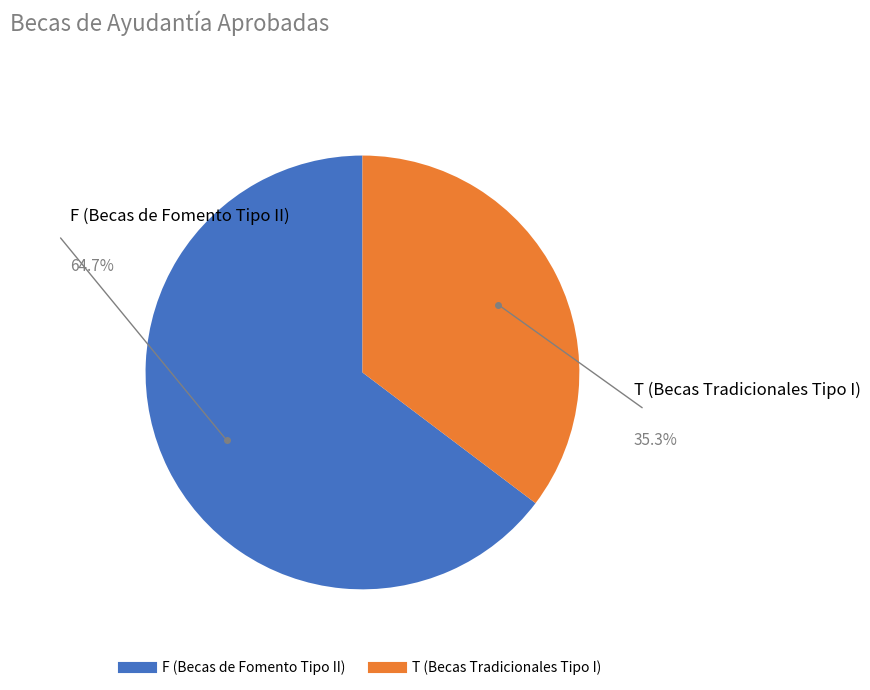

Which has a higher value, T (Becas Tradicionales Tipo I) or F (Becas de Fomento Tipo II)?

F (Becas de Fomento Tipo II)